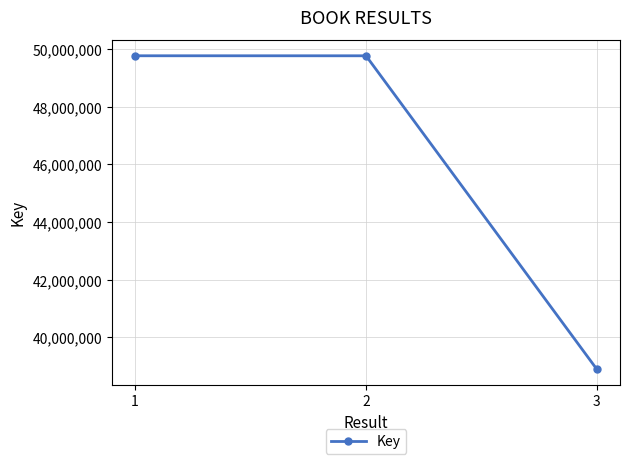

What is the average value?

46142375